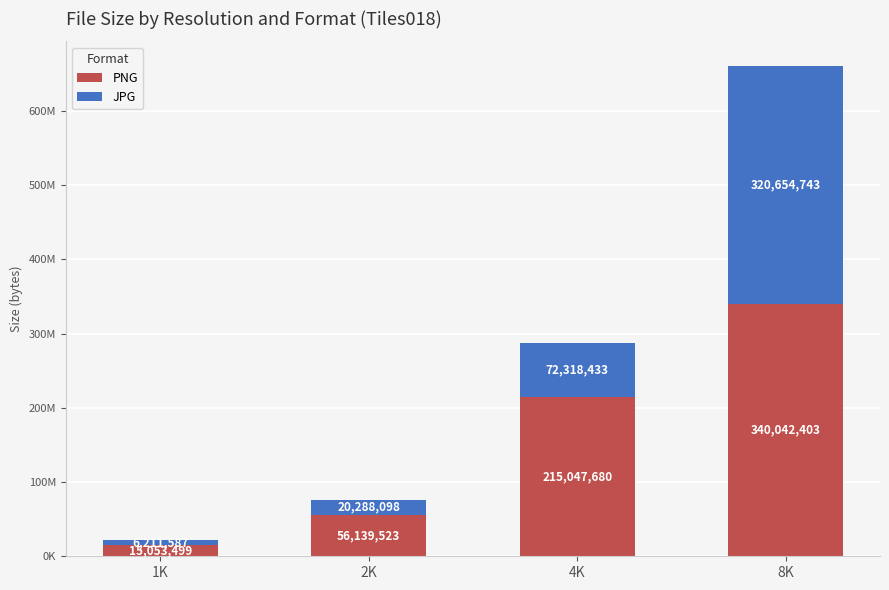

What are all the series names shown in the legend?

PNG, JPG